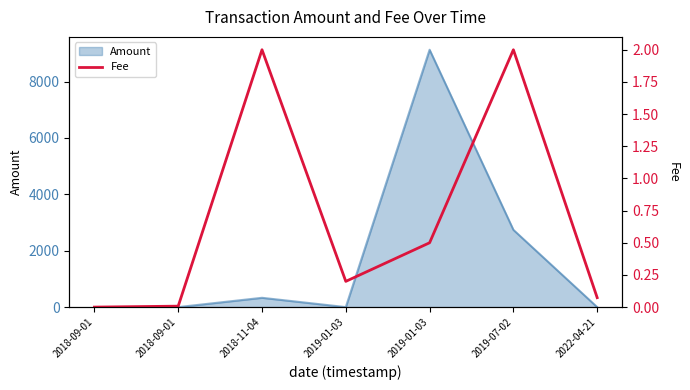

List the labels in order of value, largest first.

2018-11-04, 2019-07-02, 2019-01-03, 2019-01-03, 2022-04-21, 2018-09-01, 2018-09-01